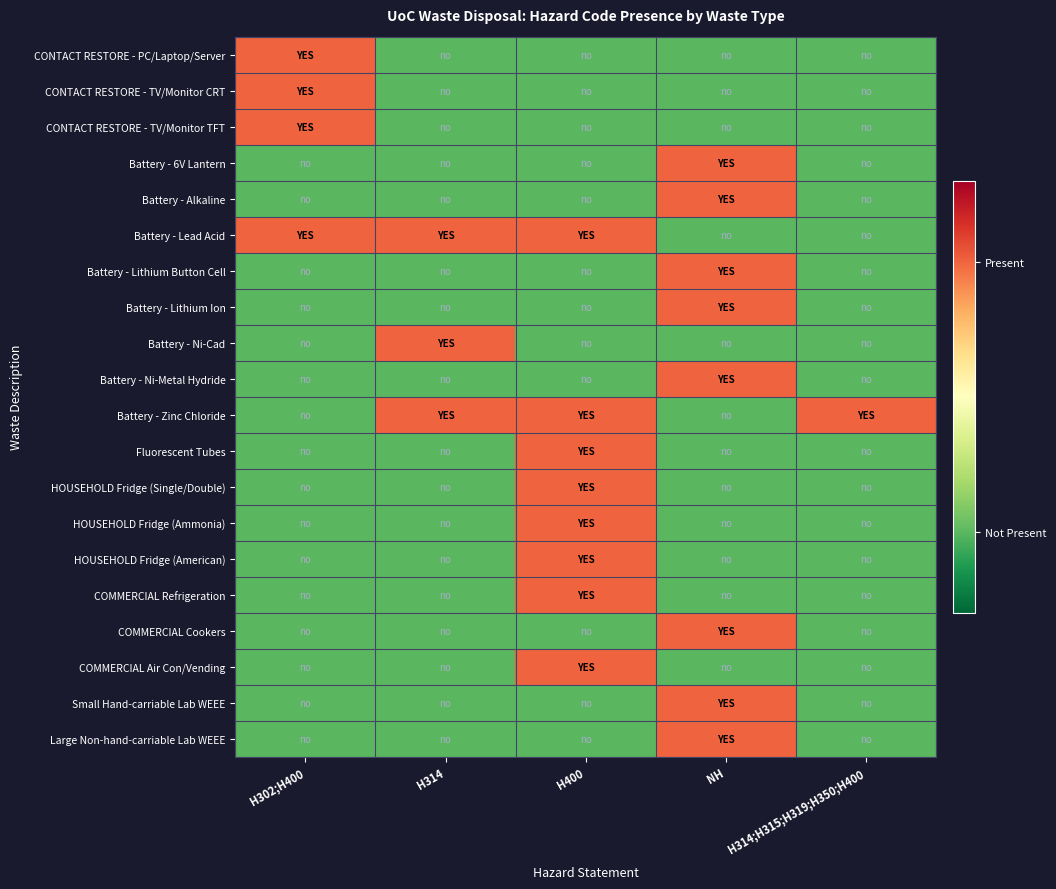

Reading left to right, transcribe all the data shown in this chart.

CONTACT RESTORE - PC/Laptop/Server: H302;H400=1	H314=0	H400=0	NH=0	H314;H315;H319;H350;H400=0
CONTACT RESTORE - TV/Monitor CRT: H302;H400=1	H314=0	H400=0	NH=0	H314;H315;H319;H350;H400=0
CONTACT RESTORE - TV/Monitor TFT: H302;H400=1	H314=0	H400=0	NH=0	H314;H315;H319;H350;H400=0
Battery - 6V Lantern: H302;H400=0	H314=0	H400=0	NH=1	H314;H315;H319;H350;H400=0
Battery - Alkaline: H302;H400=0	H314=0	H400=0	NH=1	H314;H315;H319;H350;H400=0
Battery - Lead Acid: H302;H400=1	H314=1	H400=1	NH=0	H314;H315;H319;H350;H400=0
Battery - Lithium Button Cell: H302;H400=0	H314=0	H400=0	NH=1	H314;H315;H319;H350;H400=0
Battery - Lithium Ion: H302;H400=0	H314=0	H400=0	NH=1	H314;H315;H319;H350;H400=0
Battery - Ni-Cad: H302;H400=0	H314=1	H400=0	NH=0	H314;H315;H319;H350;H400=0
Battery - Ni-Metal Hydride: H302;H400=0	H314=0	H400=0	NH=1	H314;H315;H319;H350;H400=0
Battery - Zinc Chloride: H302;H400=0	H314=1	H400=1	NH=0	H314;H315;H319;H350;H400=1
Fluorescent Tubes: H302;H400=0	H314=0	H400=1	NH=0	H314;H315;H319;H350;H400=0
HOUSEHOLD Fridge (Single/Double): H302;H400=0	H314=0	H400=1	NH=0	H314;H315;H319;H350;H400=0
HOUSEHOLD Fridge (Ammonia): H302;H400=0	H314=0	H400=1	NH=0	H314;H315;H319;H350;H400=0
HOUSEHOLD Fridge (American): H302;H400=0	H314=0	H400=1	NH=0	H314;H315;H319;H350;H400=0
COMMERCIAL Refrigeration: H302;H400=0	H314=0	H400=1	NH=0	H314;H315;H319;H350;H400=0
COMMERCIAL Cookers: H302;H400=0	H314=0	H400=0	NH=1	H314;H315;H319;H350;H400=0
COMMERCIAL Air Con/Vending: H302;H400=0	H314=0	H400=1	NH=0	H314;H315;H319;H350;H400=0
Small Hand-carriable Lab WEEE: H302;H400=0	H314=0	H400=0	NH=1	H314;H315;H319;H350;H400=0
Large Non-hand-carriable Lab WEEE: H302;H400=0	H314=0	H400=0	NH=1	H314;H315;H319;H350;H400=0